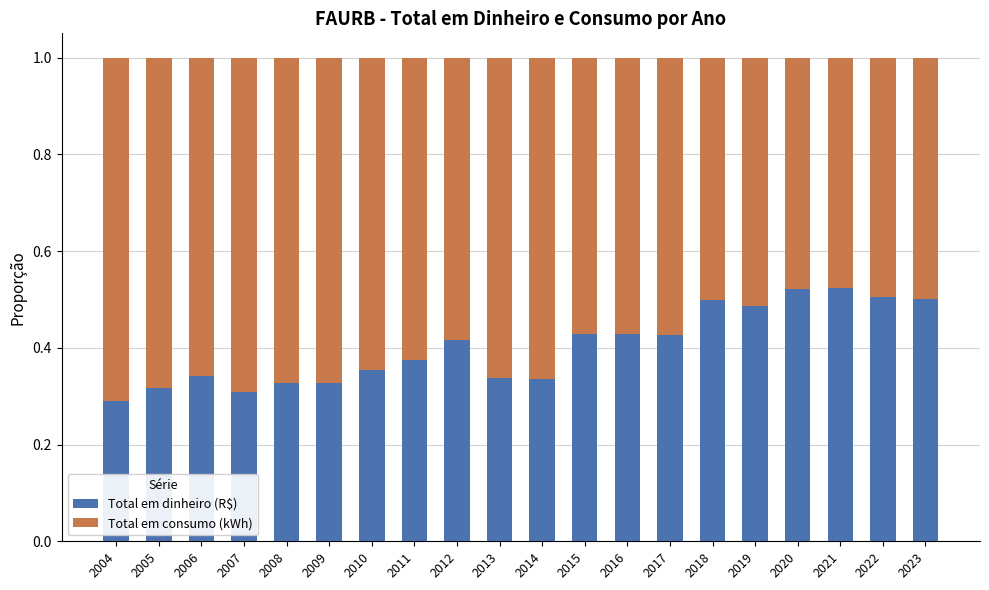

What is the total value across all series at 2016?

1.0